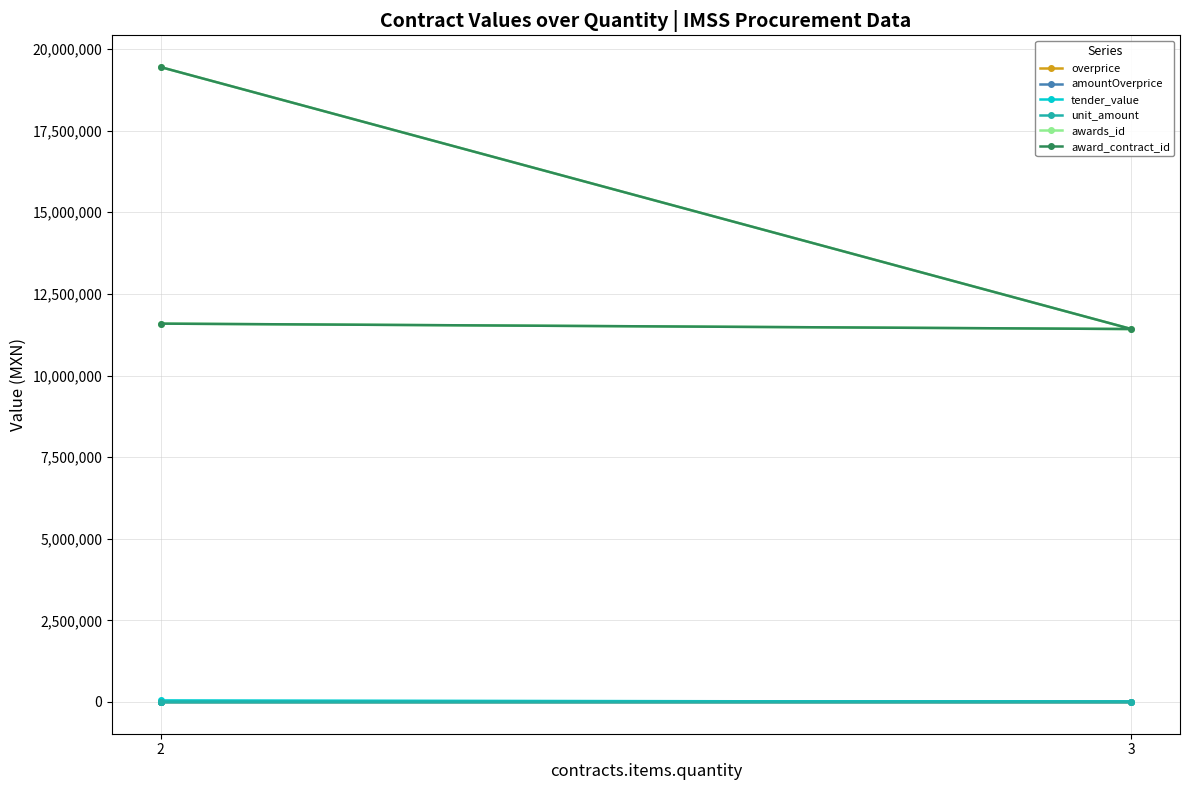

Which has a higher value, 3 or 2?

2